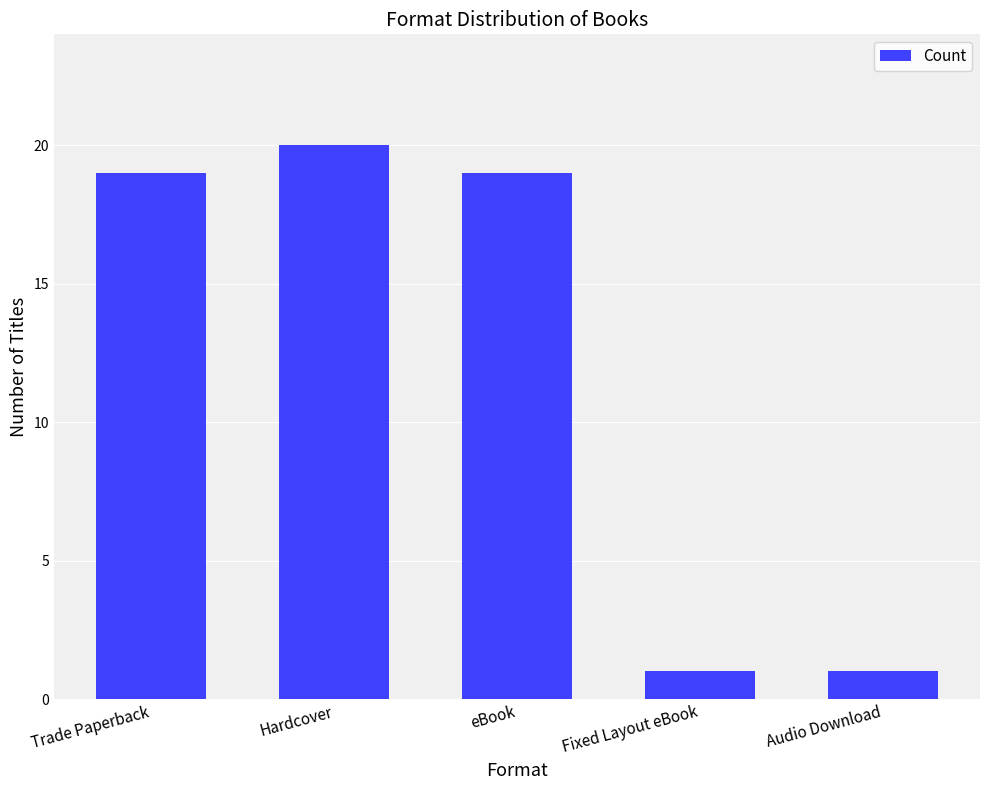

What is the value of the 4th bar from the left?

1